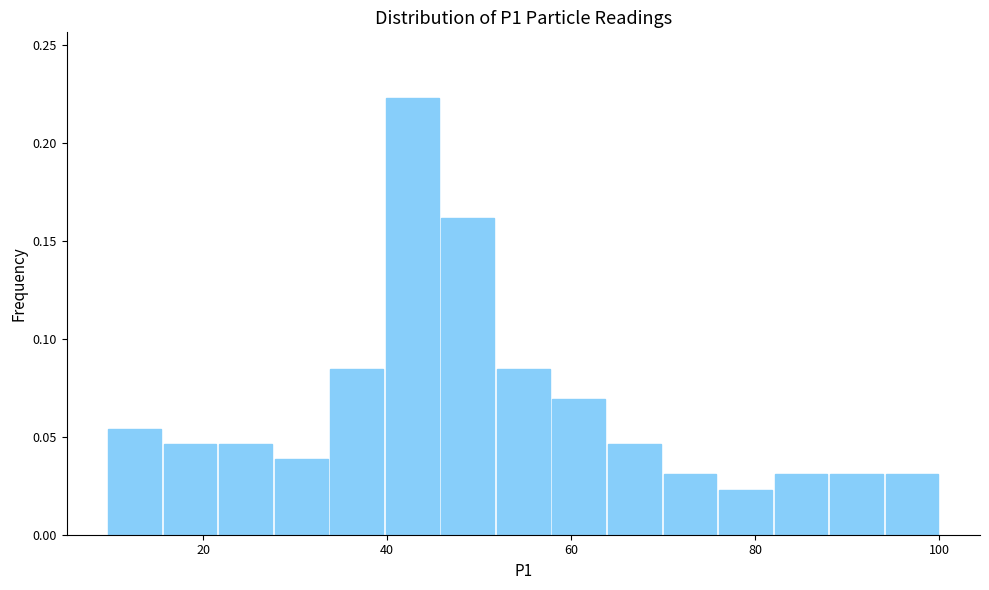

Read against the x-axis, roughly where is the centre of the tallest bar?

42